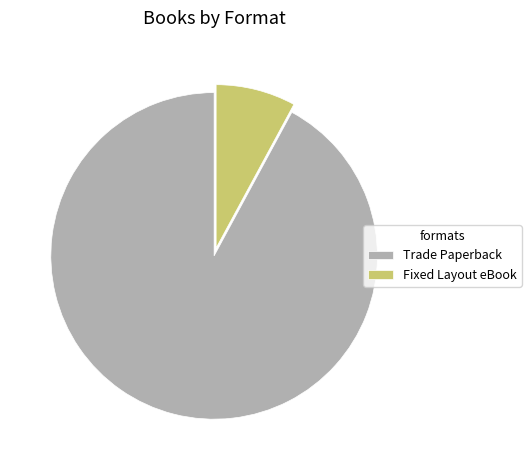

Combined, do Trade Paperback and Fixed Layout eBook account for over 50%?

Yes